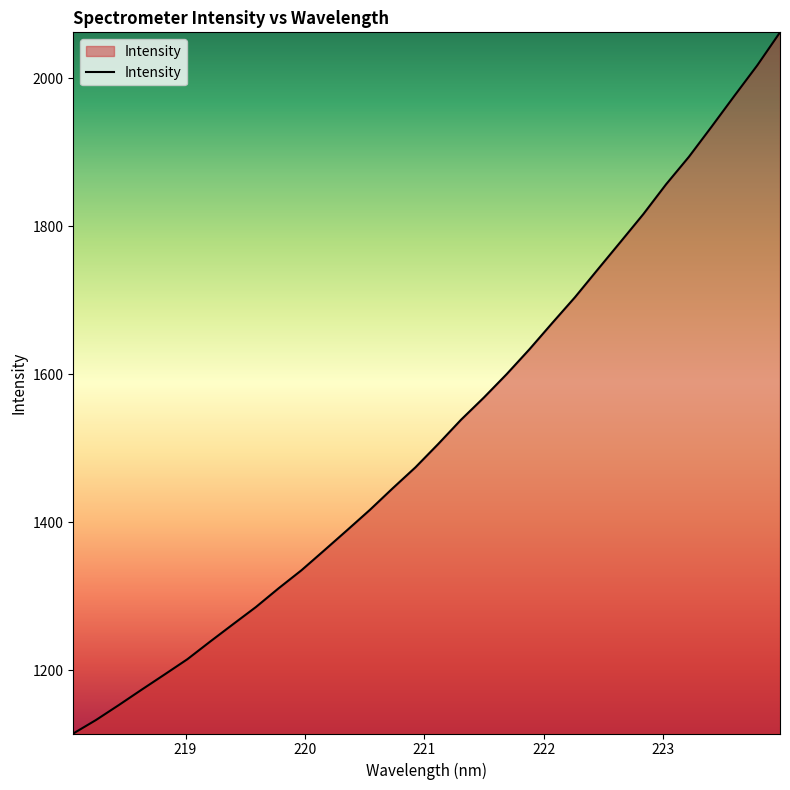

What is the smallest value displayed?

1114.5